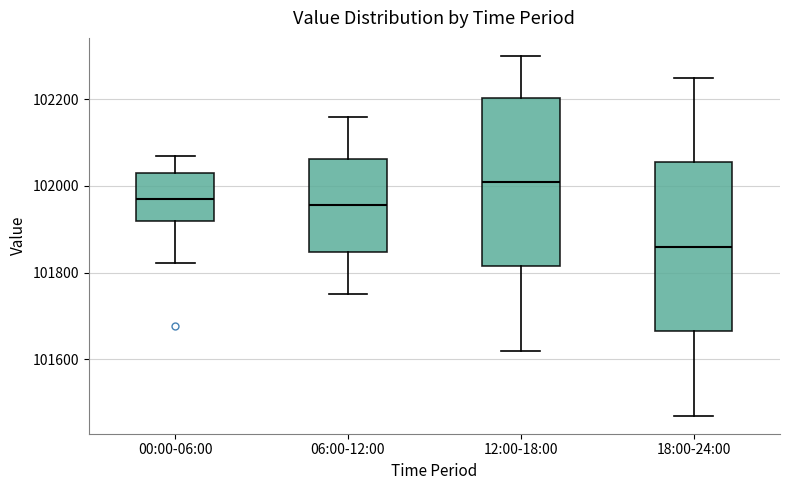

Which box has the highest median line?

12:00-18:00